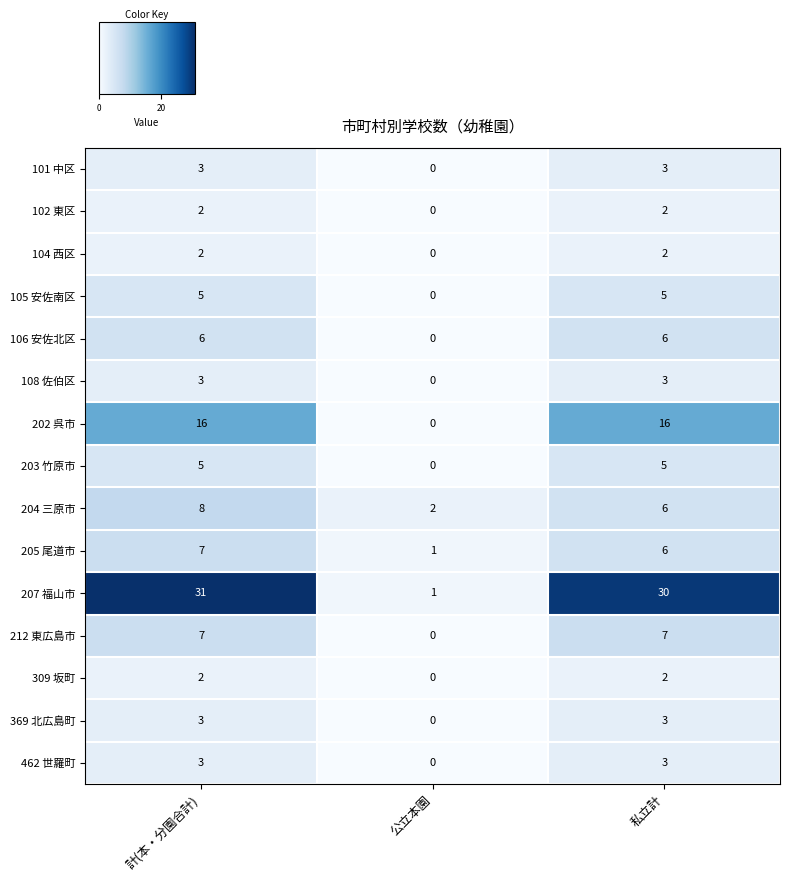

Is it true that 106 安佐北区 equals 0 at 公立本園?

True